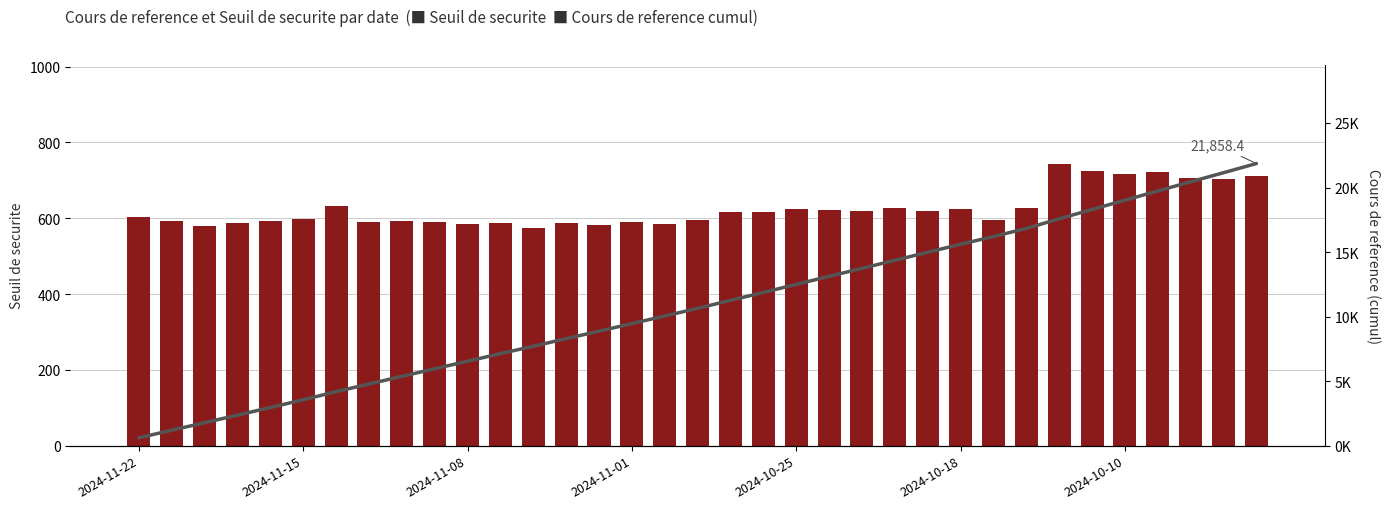

What is the average value of the Seuil de securite series?

624.5